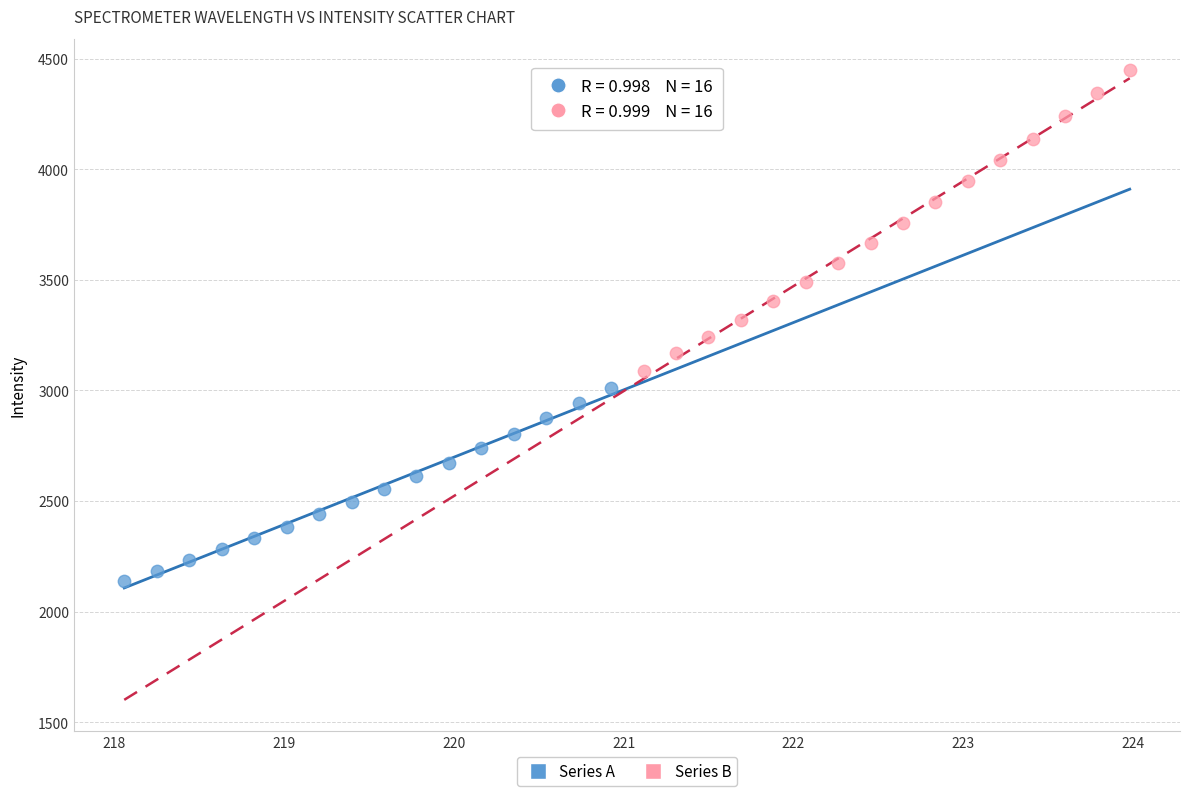

Which series contains the lowest Y value?

Series A